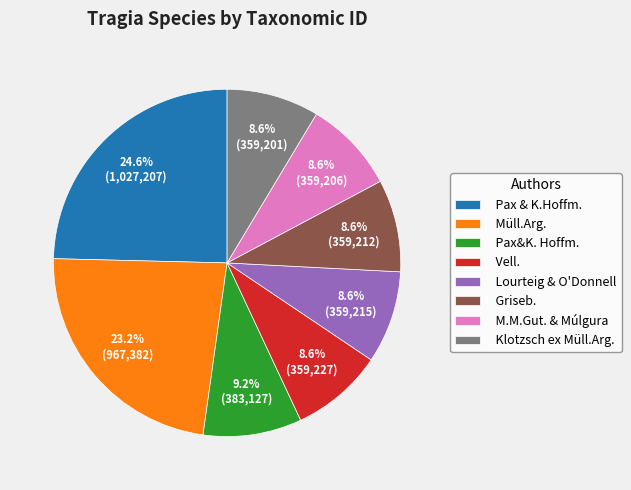

What percentage is the Müll.Arg. slice, to the nearest percent?

23%